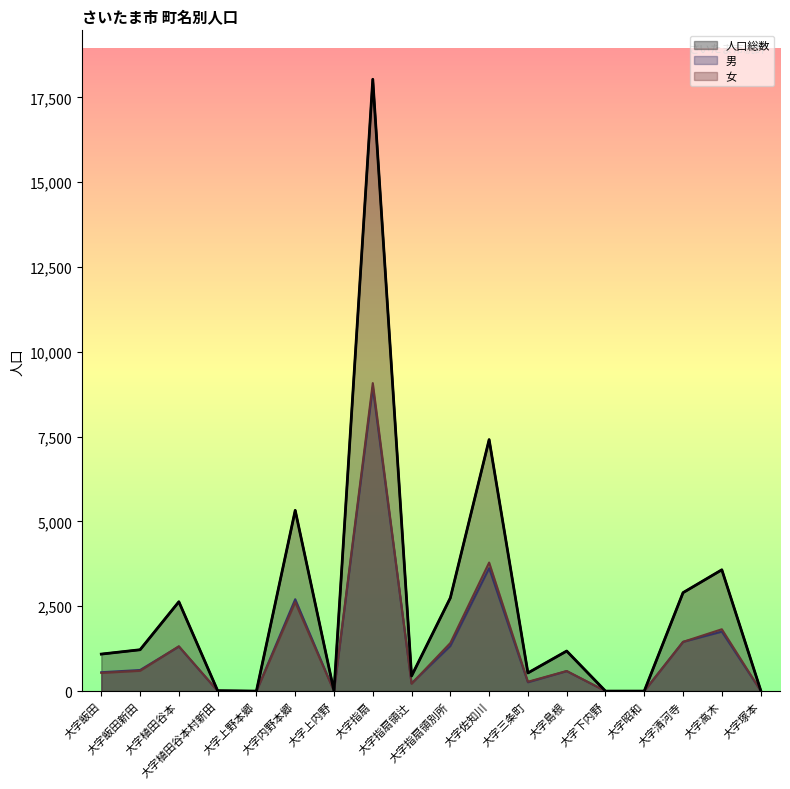

At which label does 男 first exceed 589?

大字飯田新田